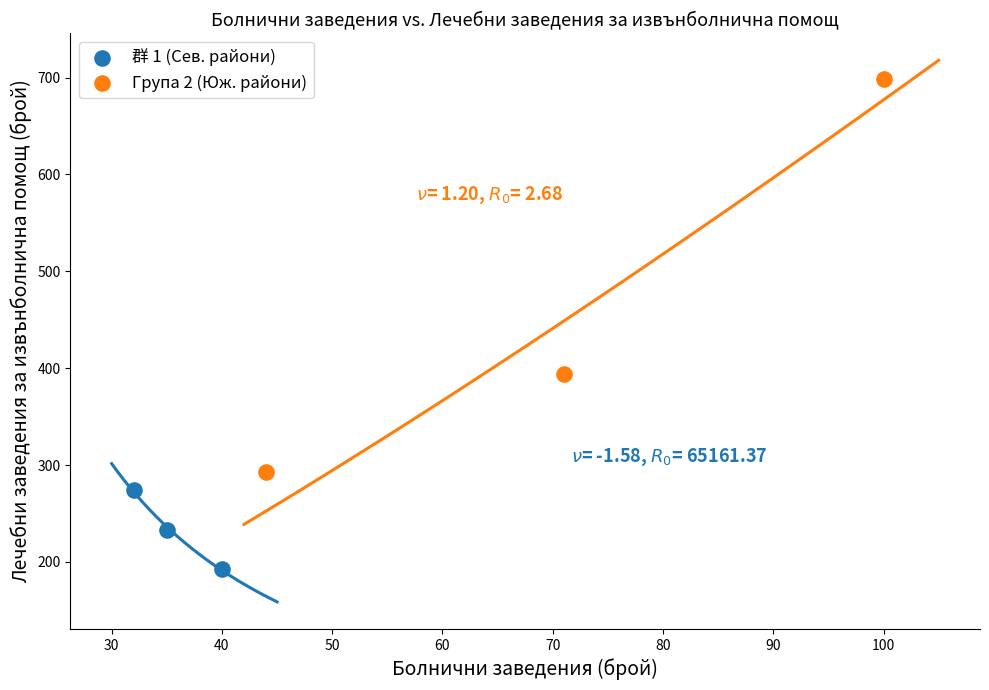

Which series reaches the maximum Y coordinate?

Група 2 (Юж. райони)